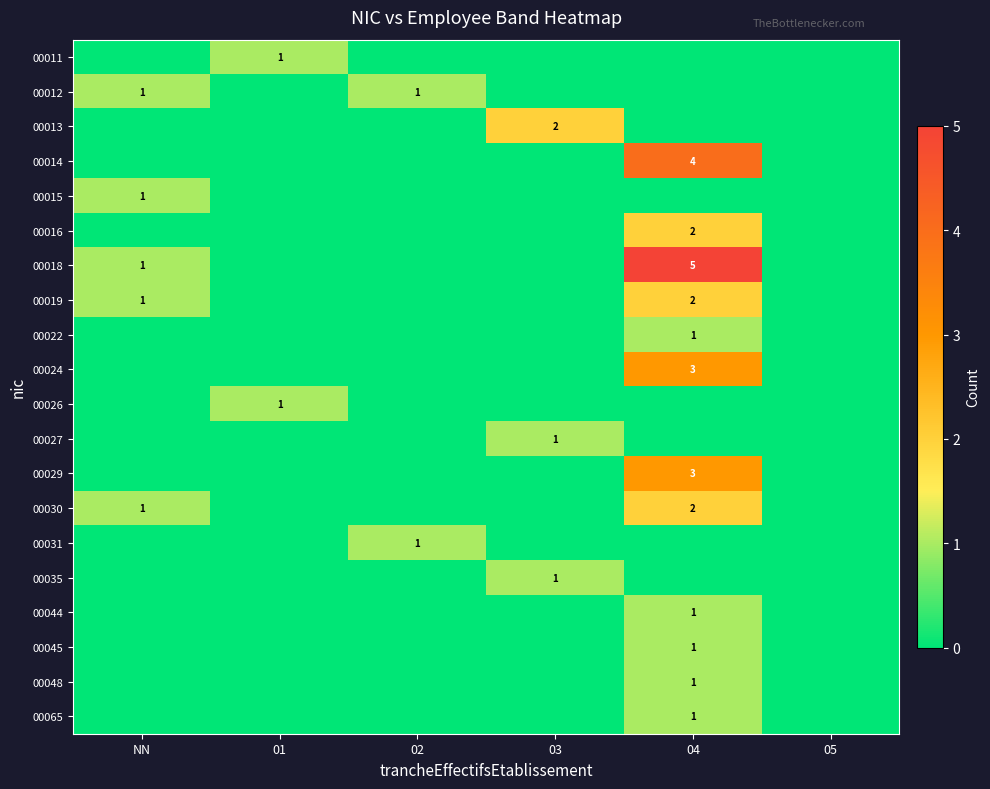

Is the value of 00012 at 02 greater than the value of 00022 at 01?

Yes